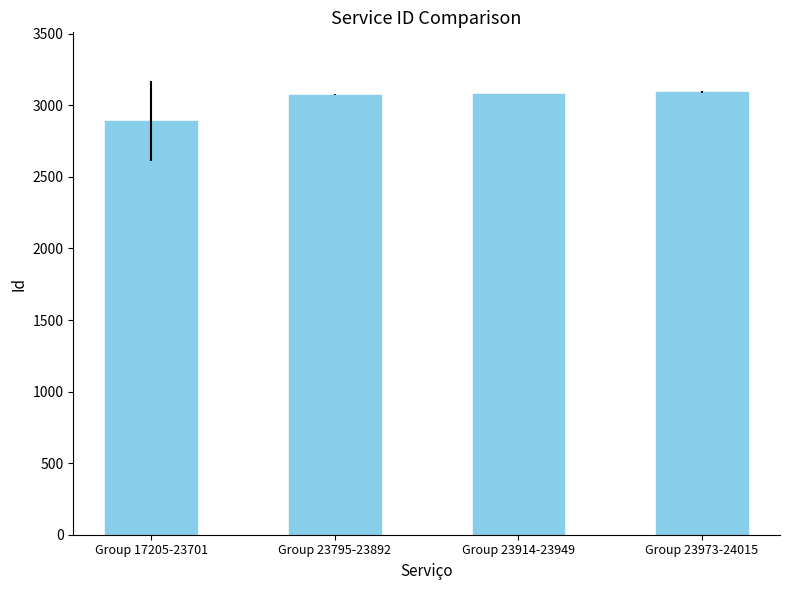

How many series are shown in this chart?

1